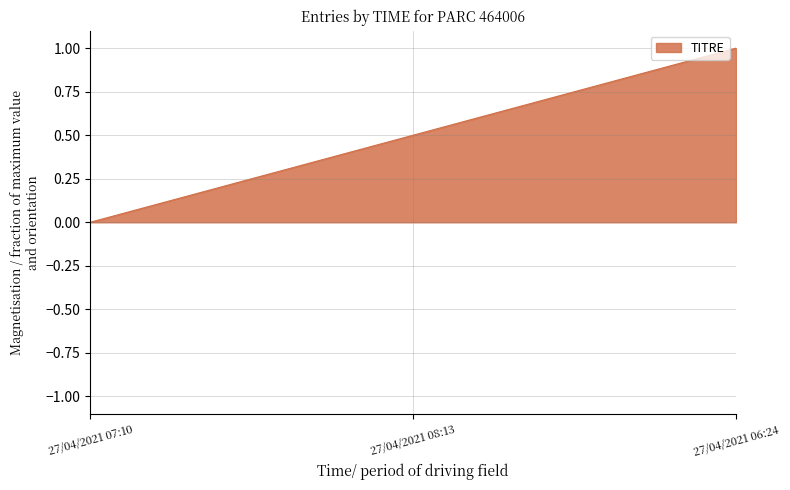

Reading right to left, transcribe all the data shown in this chart.

1.0	0.5	0.0